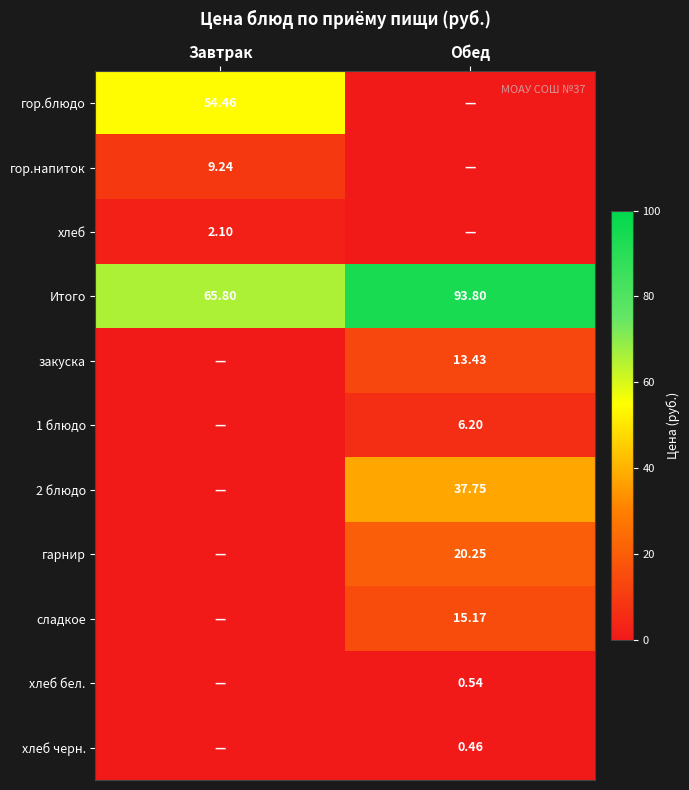

Is the value of Итого at Обед greater than the value of гор.блюдо at Завтрак?

Yes